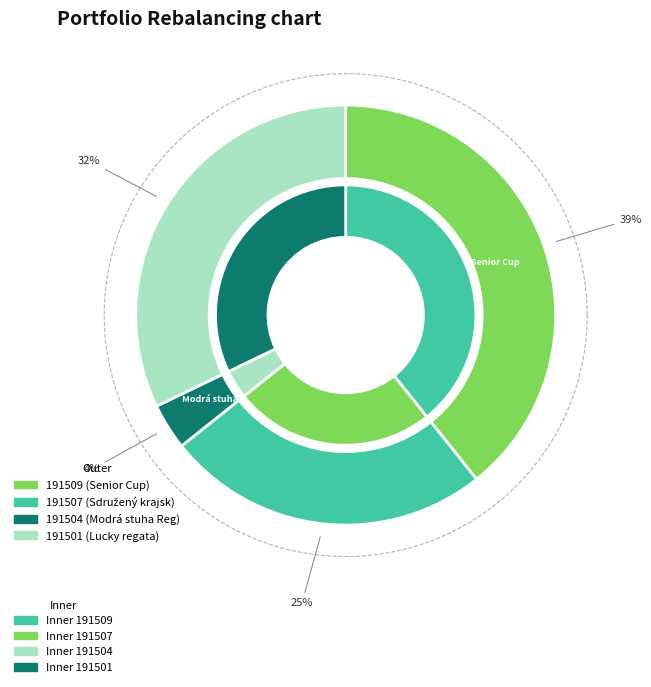

Which category has the biggest portion of the pie?

191509